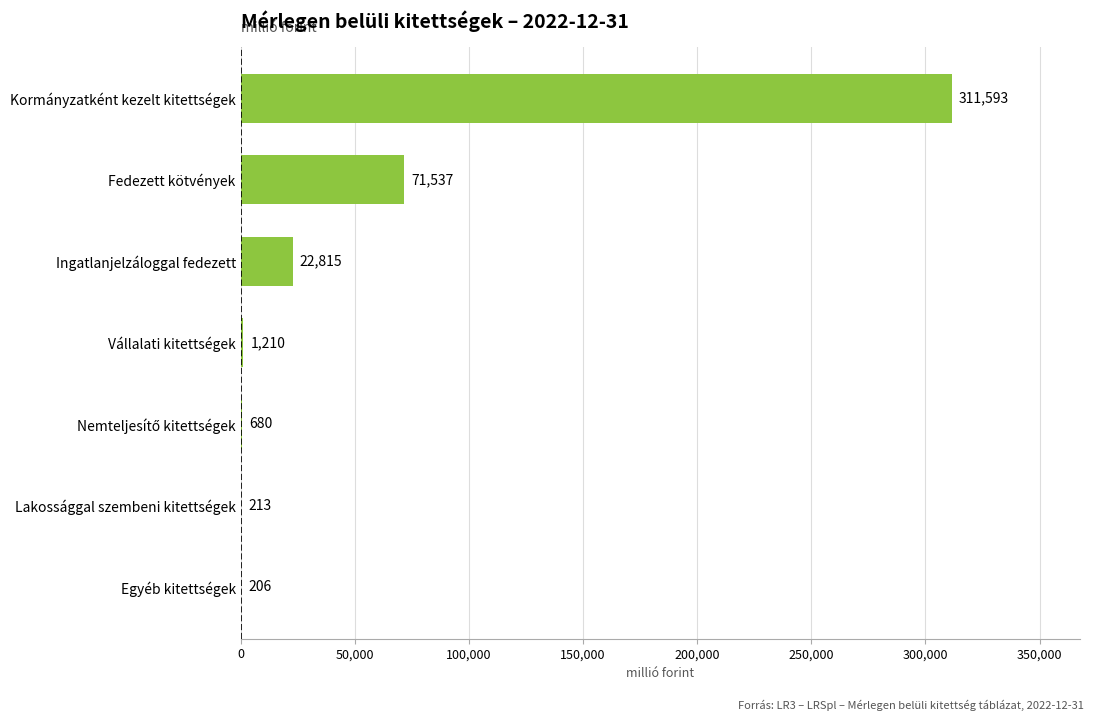

True or false: the data shows 6782.7 at Ingatlanjelzáloggal fedezett.

False